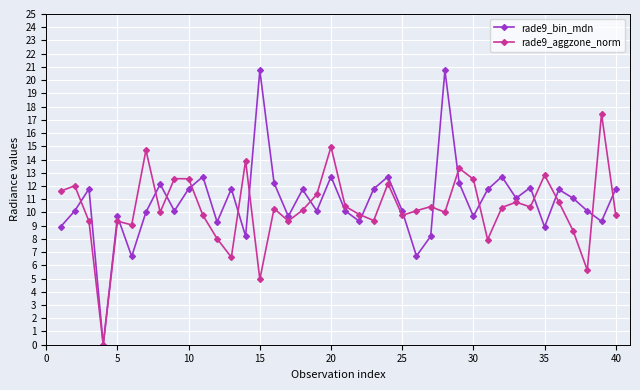

What is the value of the rade9_aggzone_norm point at the 38th from the left?

5.6